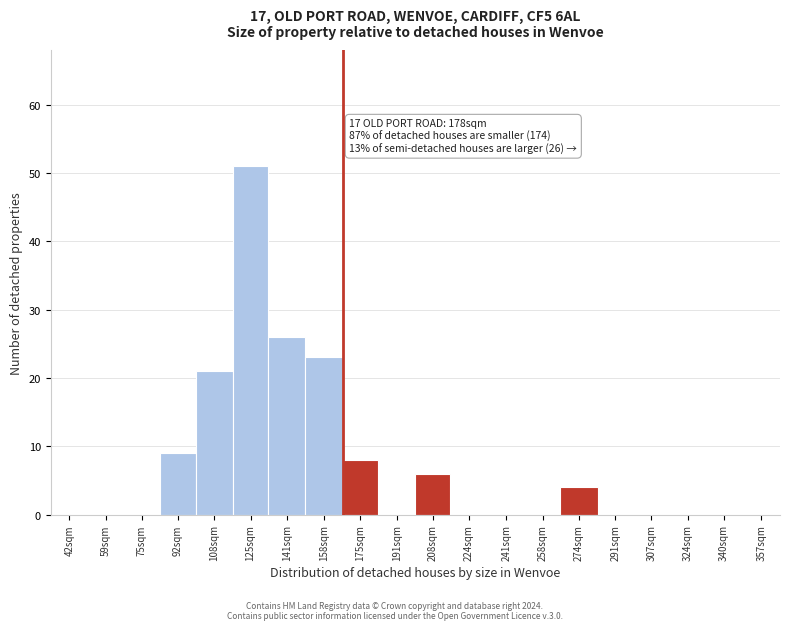

Reading left to right, what are all the values shown in this chart?

42sqm=0	59sqm=0	75sqm=0	92sqm=9	108sqm=21	125sqm=51	141sqm=26	158sqm=23	175sqm=8	191sqm=0	208sqm=6	224sqm=0	241sqm=0	258sqm=0	274sqm=4	291sqm=0	307sqm=0	324sqm=0	340sqm=0	357sqm=0